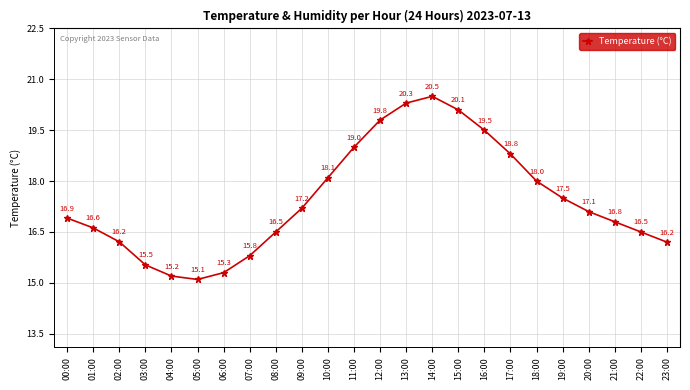

At which category does the data reach its first local valley?

05:00